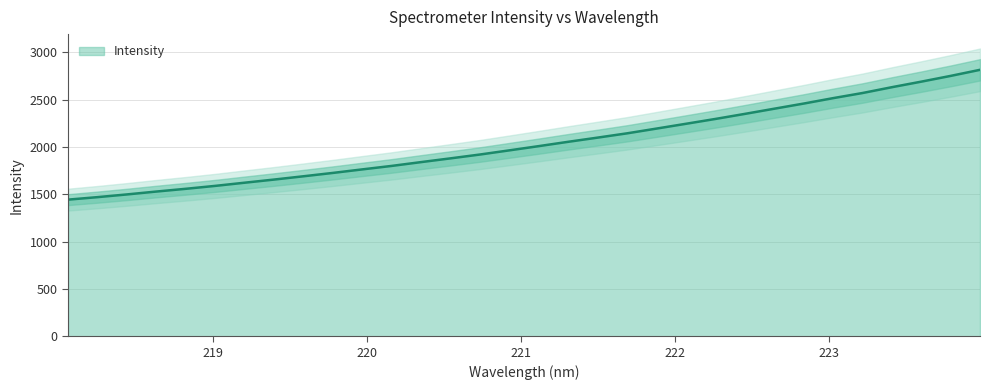

What is the smallest value displayed?

1443.3